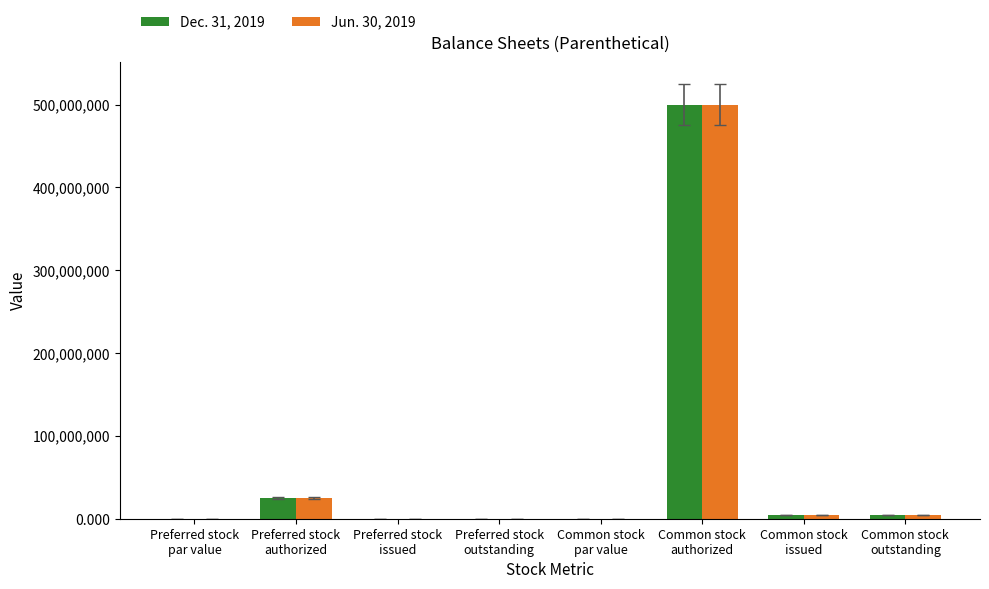

Where does the Jun. 30, 2019 series first go above 4400048?

Preferred stock
authorized